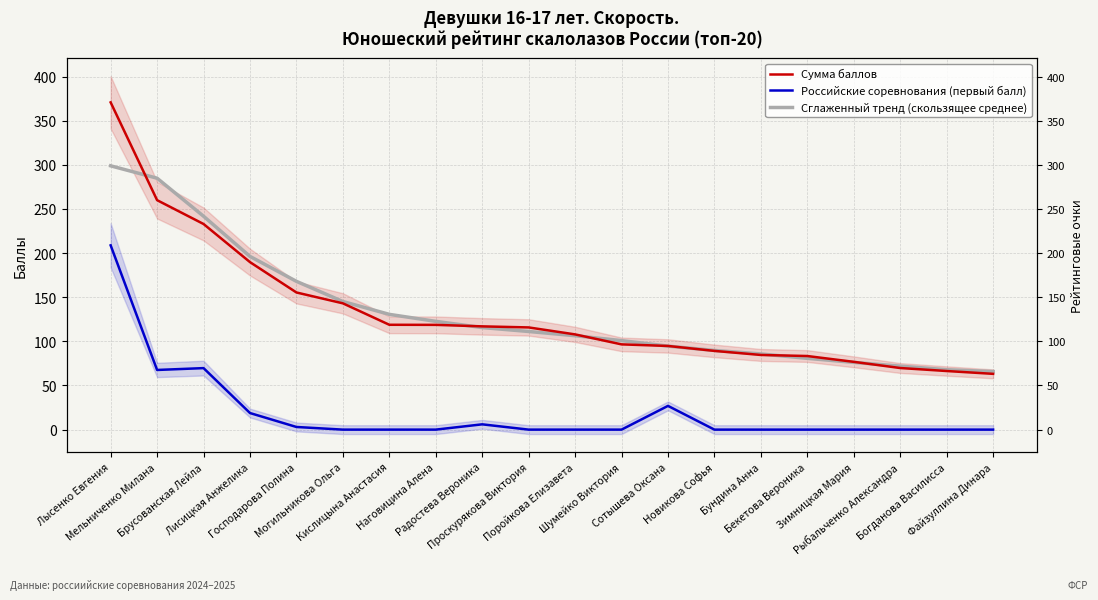

What position from the right is Господарова Полина?

16